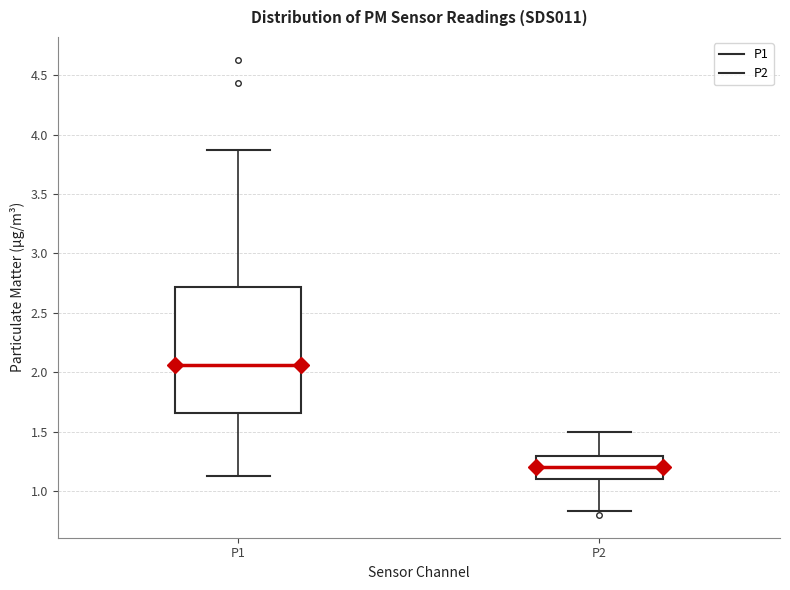

Where does the median line of the box for P2 sit on the y-axis? The values are not printed on the chart, so give them approximately, as read against the axis.

1.20